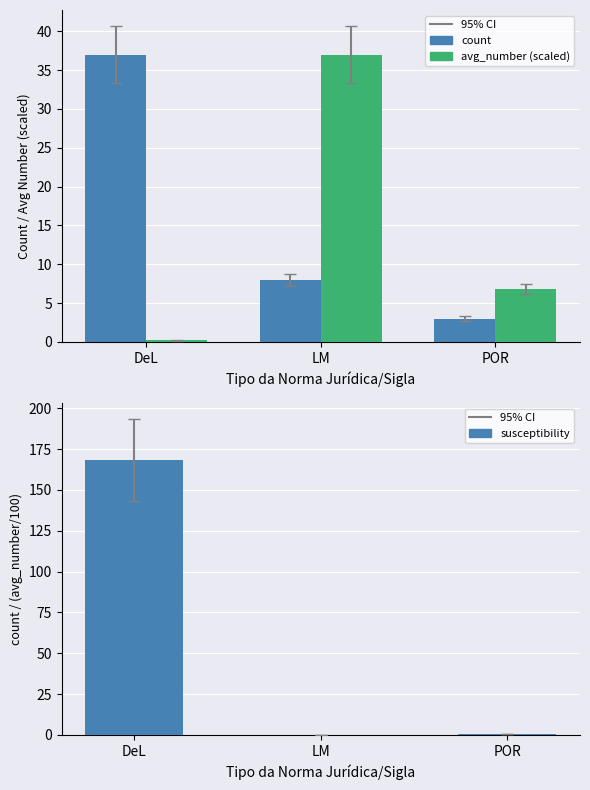

Reading right to left, what are all the values shown in this chart?

count: POR=3.0	LM=8.0	DeL=37.0
avg_number (scaled): POR=6.8	LM=37.0	DeL=0.2
susceptibility: POR=0.4	LM=0.2	DeL=168.2